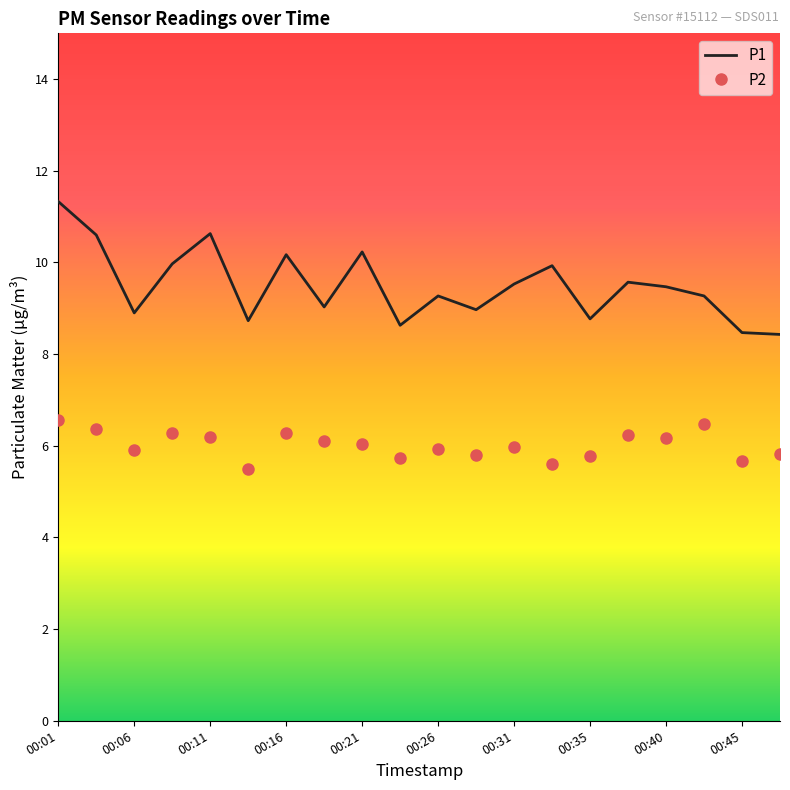

What are all the series names shown in the legend?

P1, P2